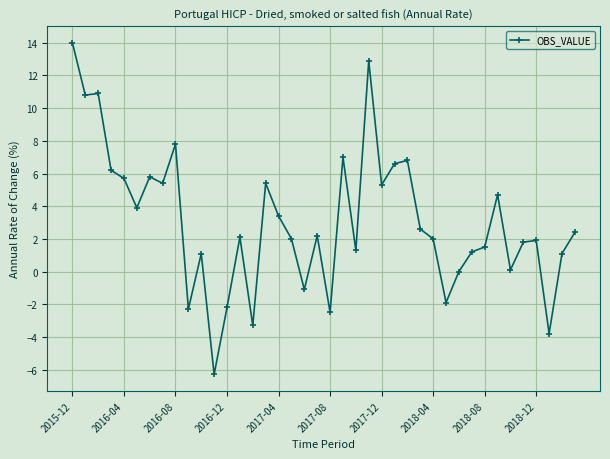

What is the average value?

3.1